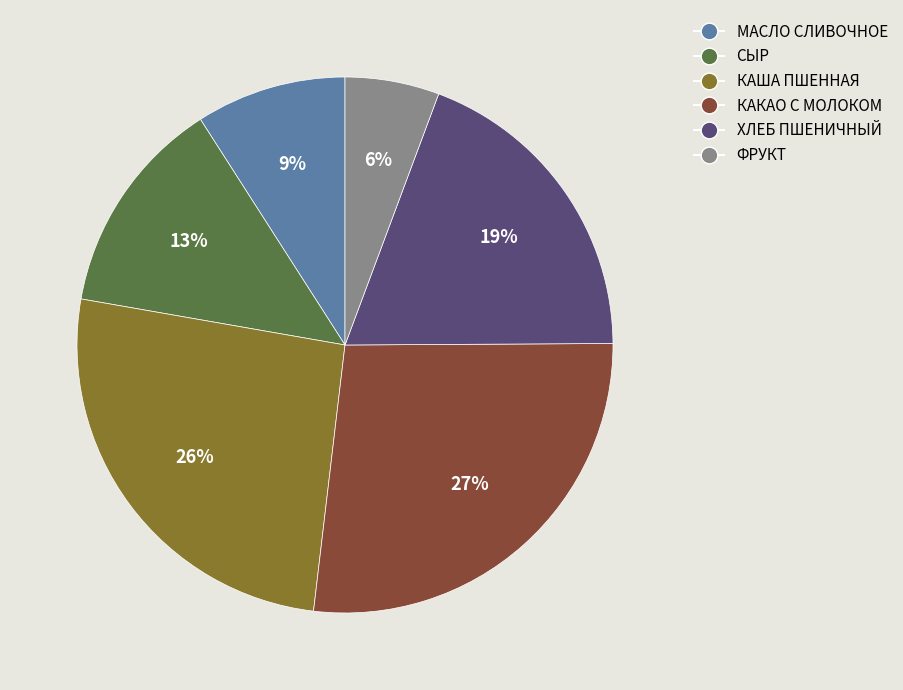

To the nearest percent, what is the difference between the largest and smallest slice percentages?

21%